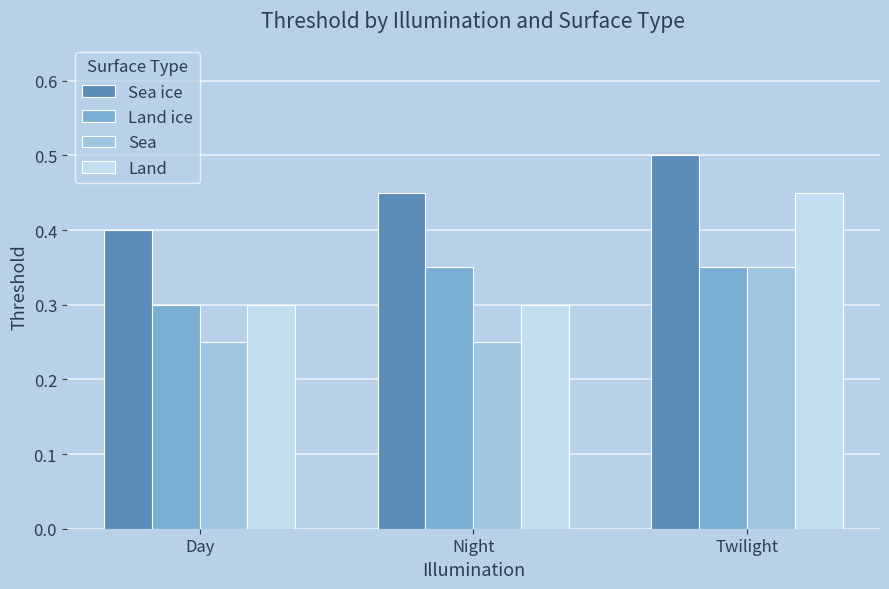

Count the Land ice values in the range 0 to 1.

3